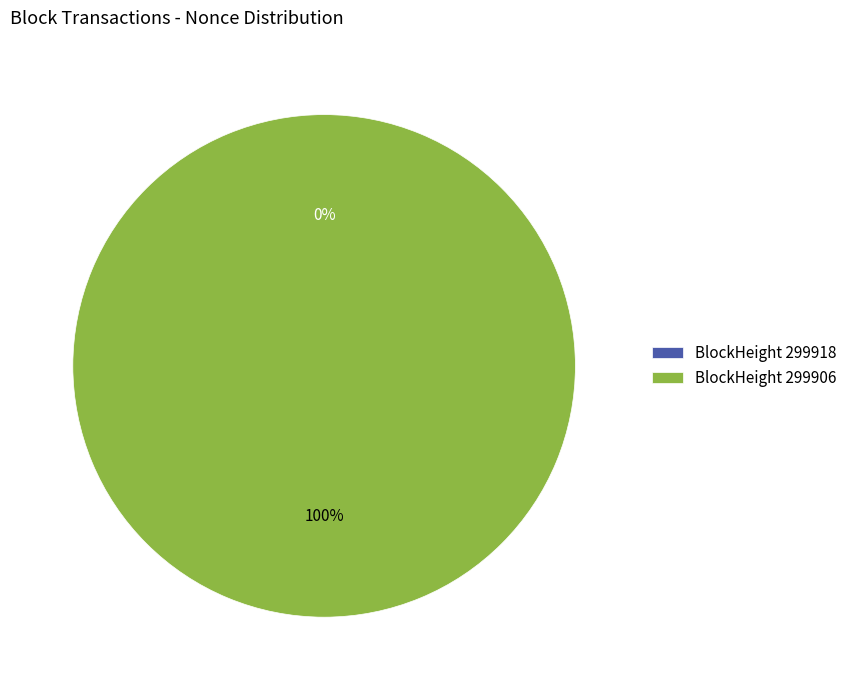

Which category has the biggest portion of the pie?

299906